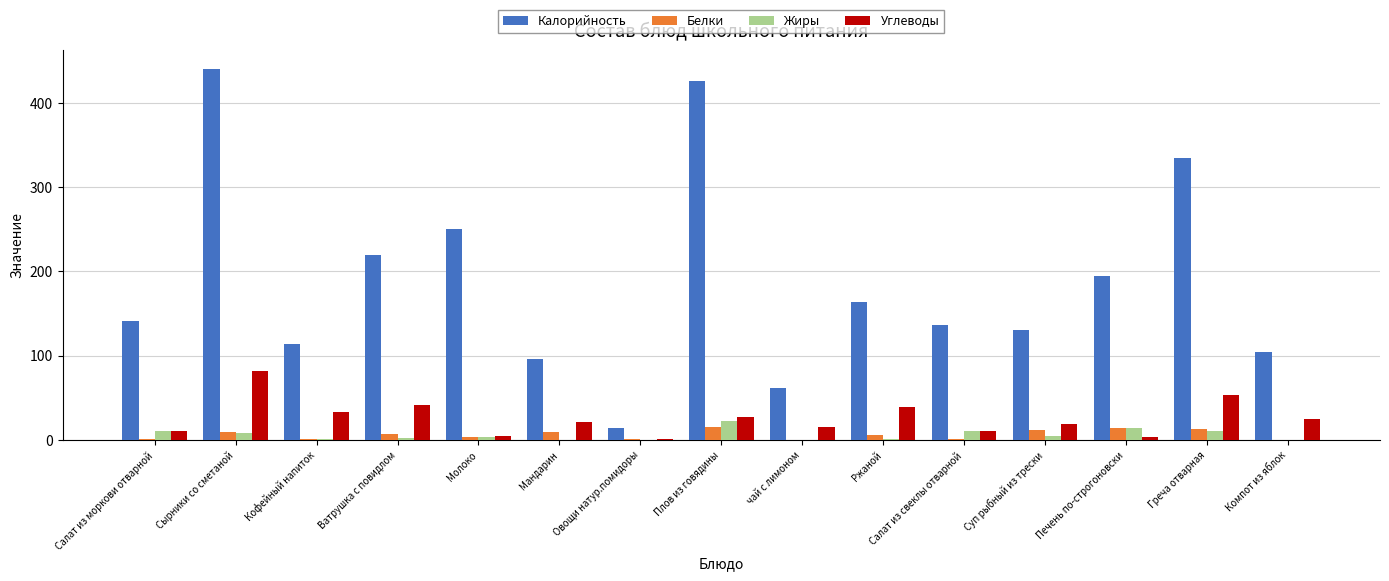

At which category is the sum across all series the highest?

Сырники со сметаной